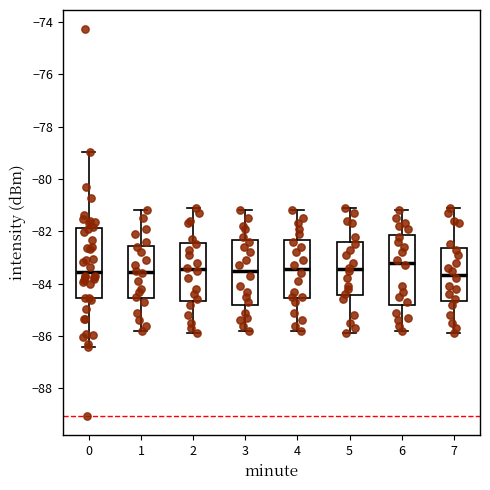

Reading left to right, read every box against the y-axis: the position of its median line, the range the box covers, and the ends of its whiskers. The values are not printed on the chart, so give them approximately, as read against the axis.

0: median -83.6, box -84.6 to -81.8, whiskers -86.4 to -79.0
1: median -83.6, box -84.6 to -82.6, whiskers -85.8 to -81.2
2: median -83.4, box -84.6 to -82.4, whiskers -85.8 to -81.0
3: median -83.4, box -84.8 to -82.4, whiskers -85.8 to -81.2
4: median -83.4, box -84.6 to -82.4, whiskers -85.8 to -81.2
5: median -83.4, box -84.4 to -82.4, whiskers -85.8 to -81.0
6: median -83.2, box -84.8 to -82.2, whiskers -85.8 to -81.2
7: median -83.6, box -84.6 to -82.6, whiskers -85.8 to -81.0